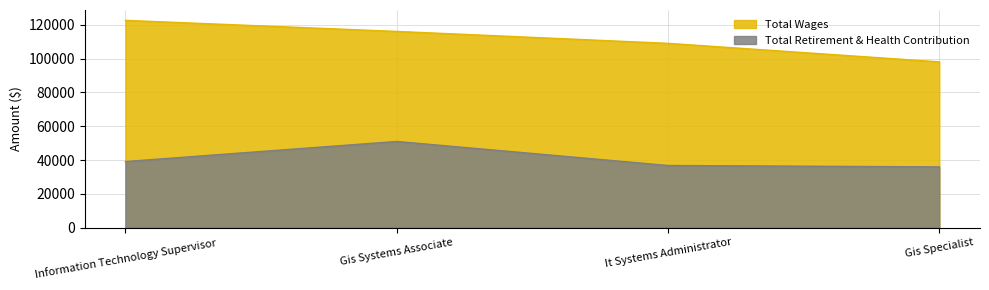

What is the label of the 2nd point from the left?

Gis Systems Associate